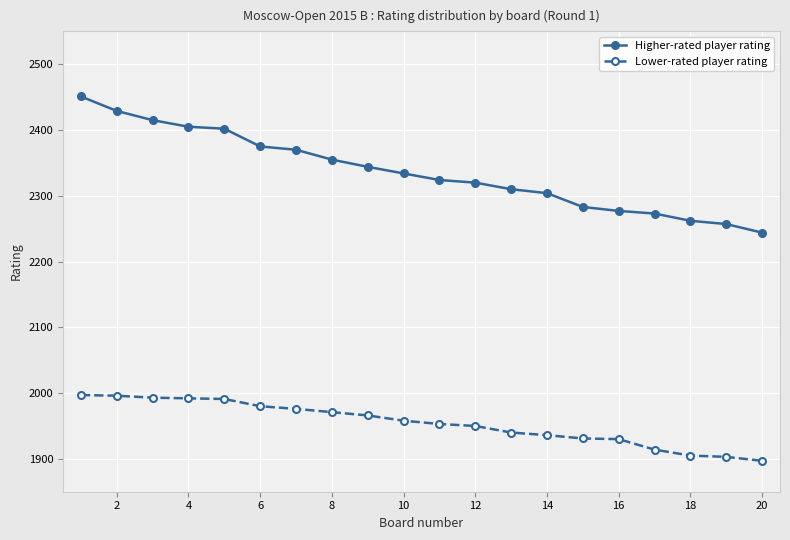

At how many categories does at least one series exceed 2066?

20